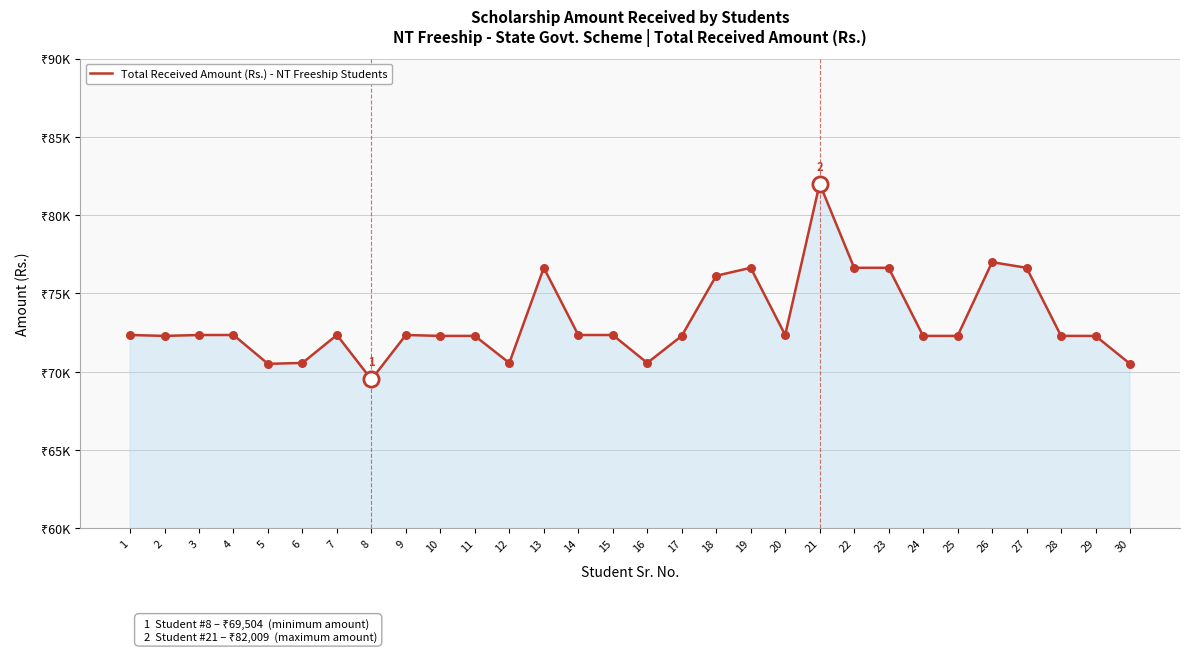

Between 10 and 6, which is larger?

10